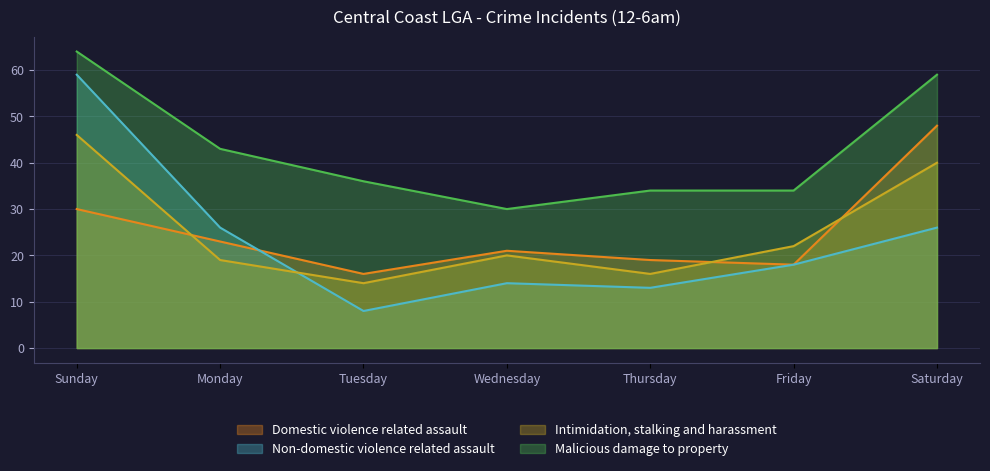

Rank the categories by Intimidation, stalking and harassment value from highest to lowest.

Sunday, Saturday, Friday, Wednesday, Monday, Thursday, Tuesday